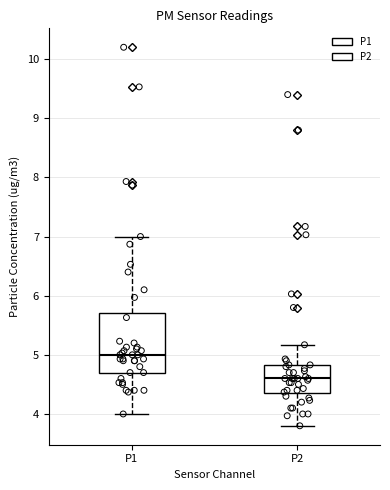

Which box's median line is the highest?

P1